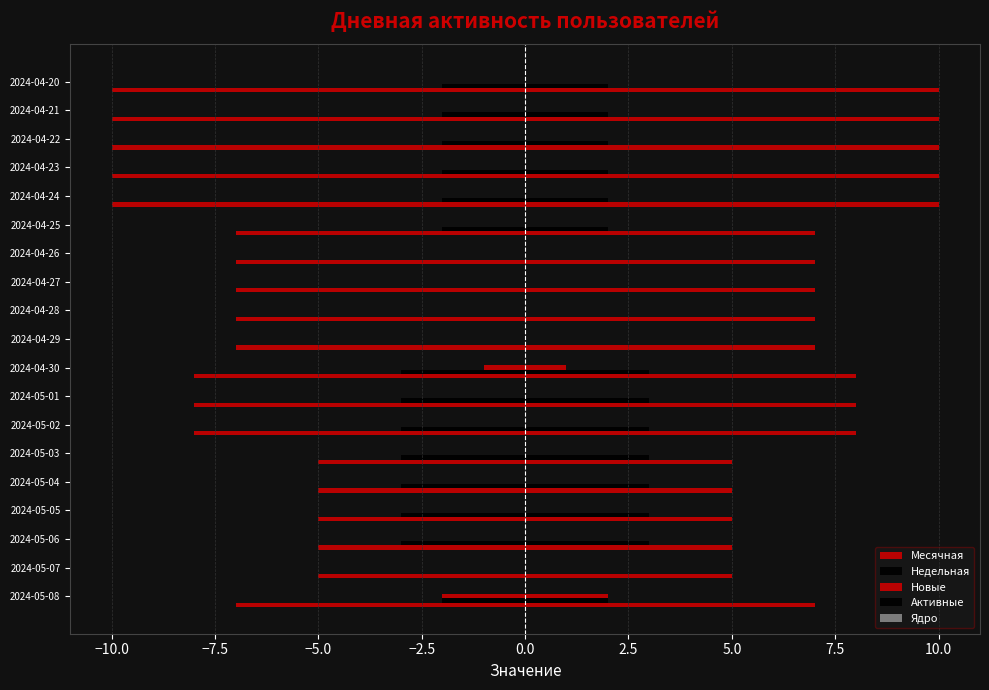

How many groups of bars are there?

19